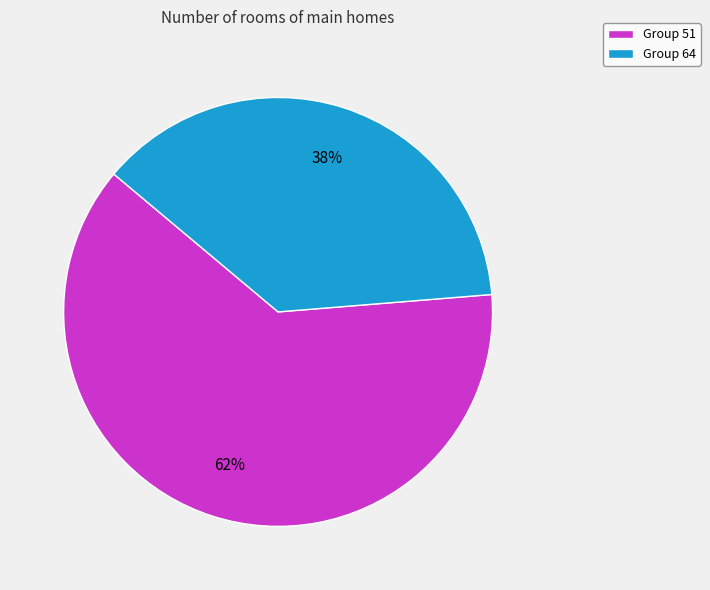

How many segments does this pie chart have?

2